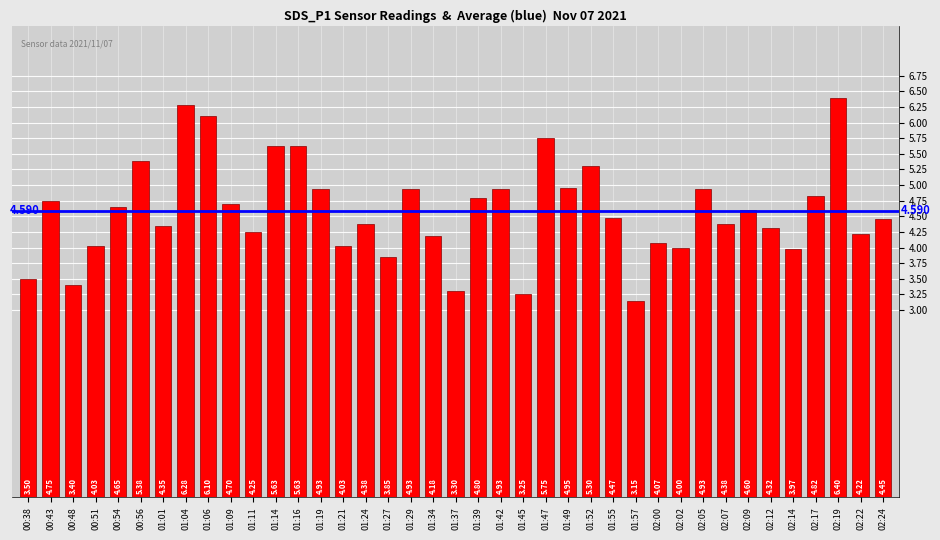

How many bars are there in total?

39